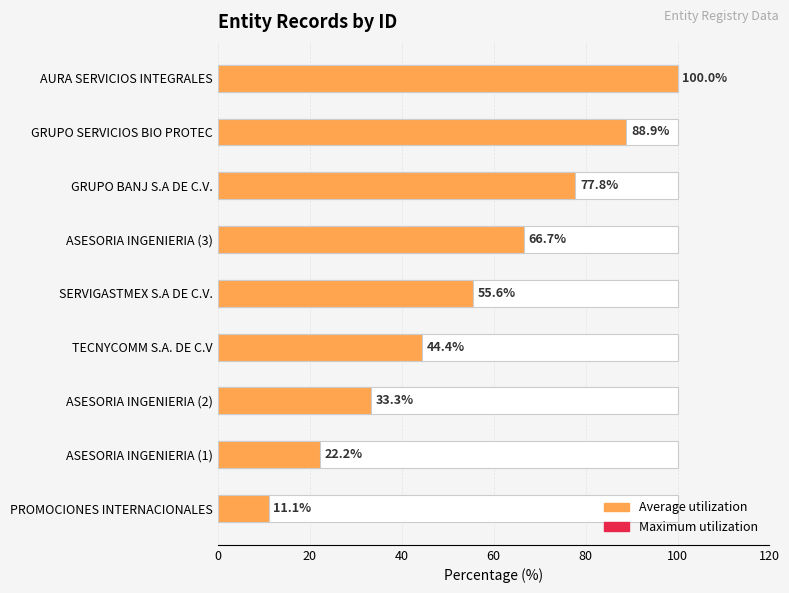

Count the number of data series in this chart.

1